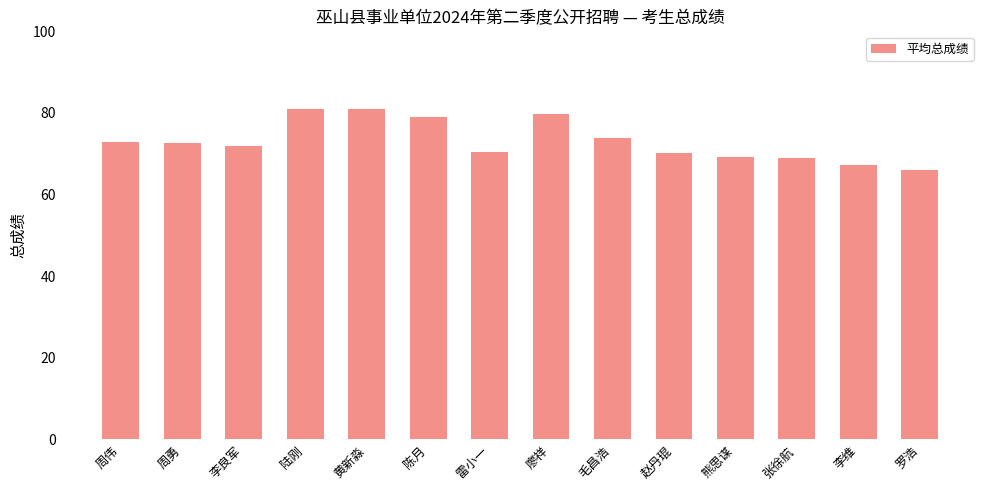

Is it true that the value at 陆刚 is 81.0?

True